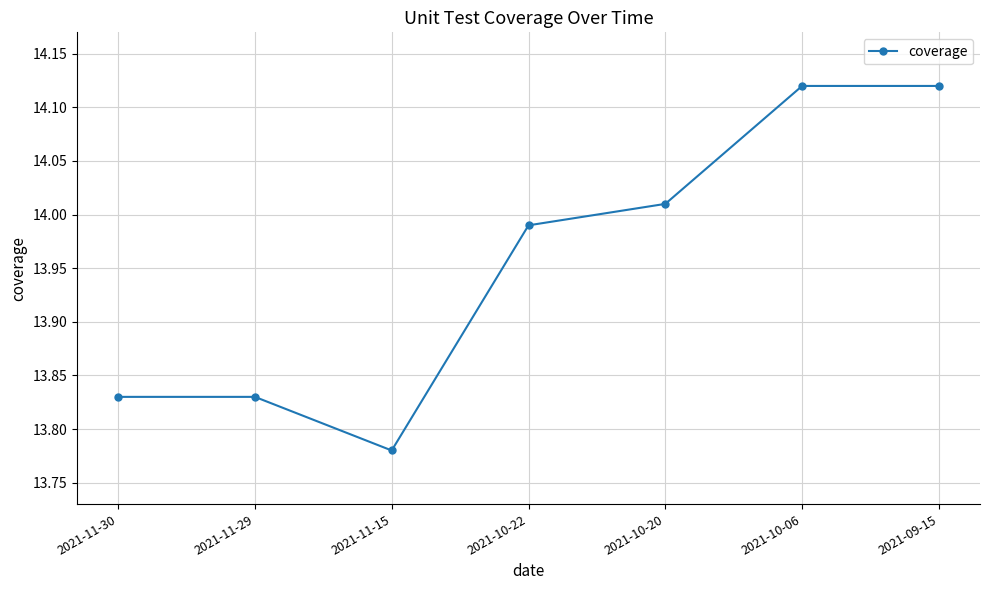

What position from the left is 2021-09-15?

7